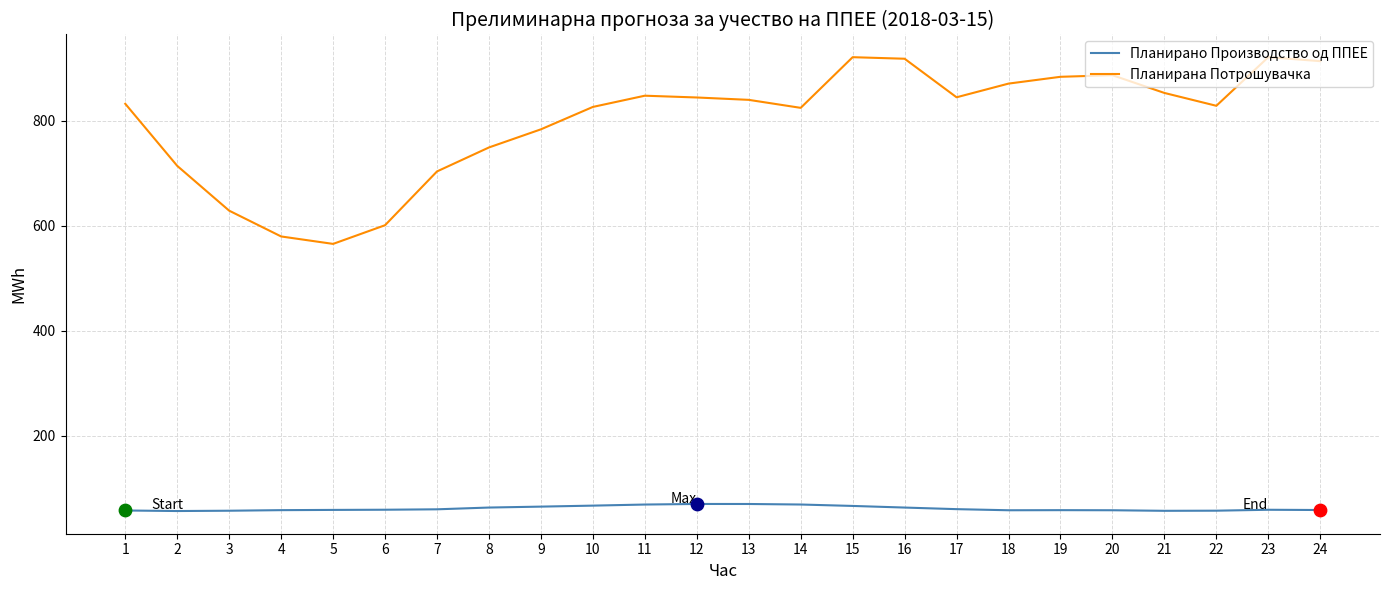

What is the total value across all series at 2?

770.6